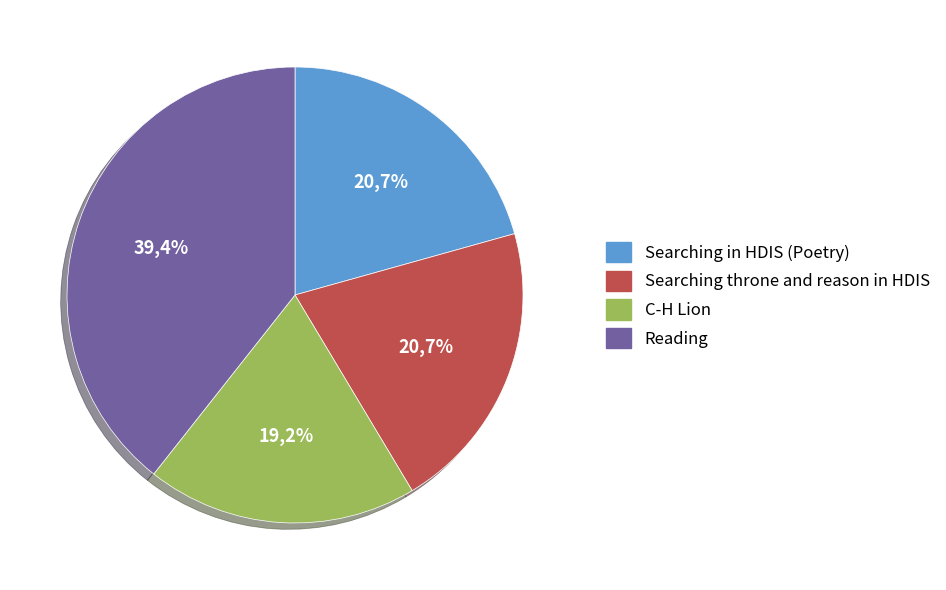

The Searching in HDIS (Poetry) slice represents 27% of the pie. True or false?

False